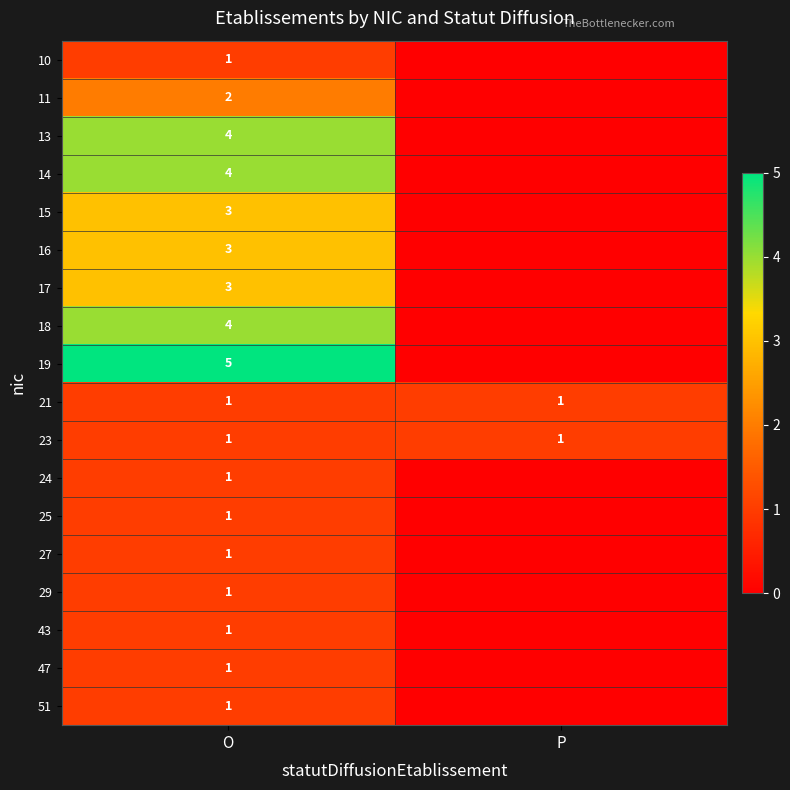

The 25 series shows 1 at O. True or false?

True